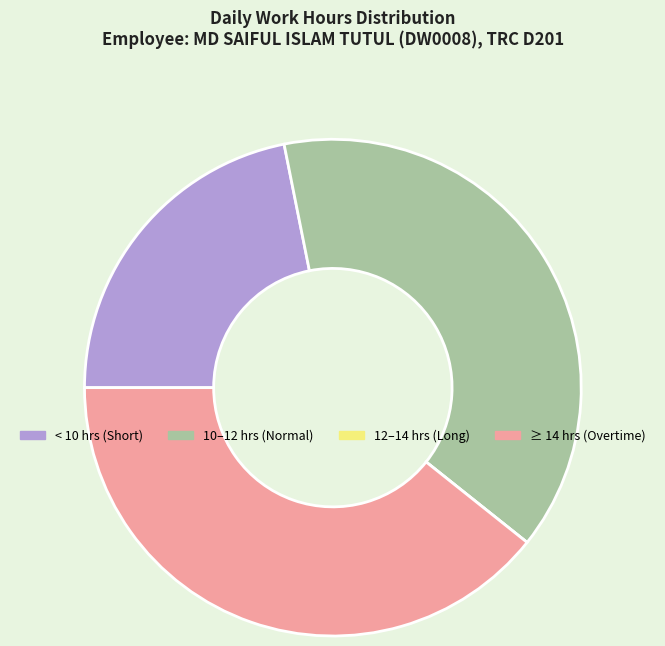

Is there a majority slice in this chart?

No